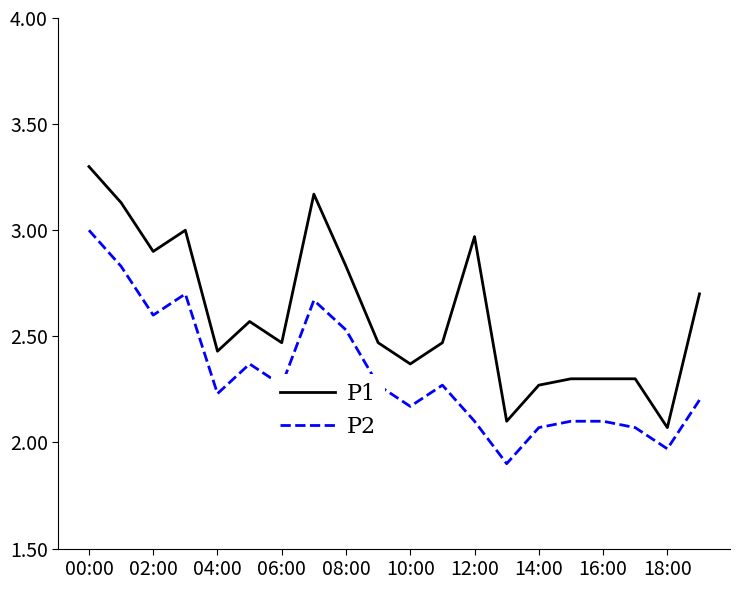

Which series has the largest range (max minus min)?

P1